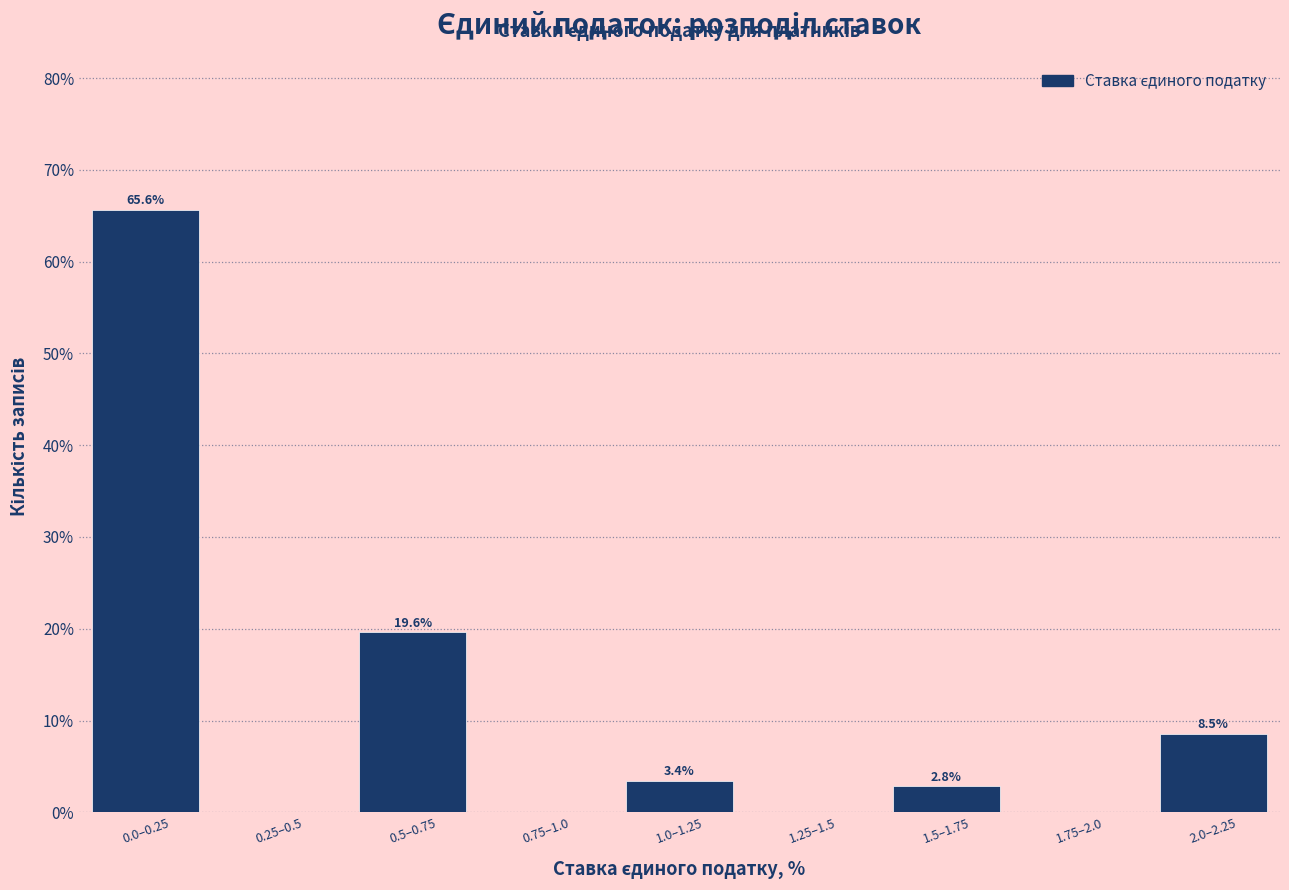

Reading left to right, list all the values displayed in this chart.

0.0–0.25=65.6	0.25–0.5=0.0	0.5–0.75=19.6	0.75–1.0=0.0	1.0–1.25=3.4	1.25–1.5=0.0	1.5–1.75=2.8	1.75–2.0=0.0	2.0–2.25=8.5